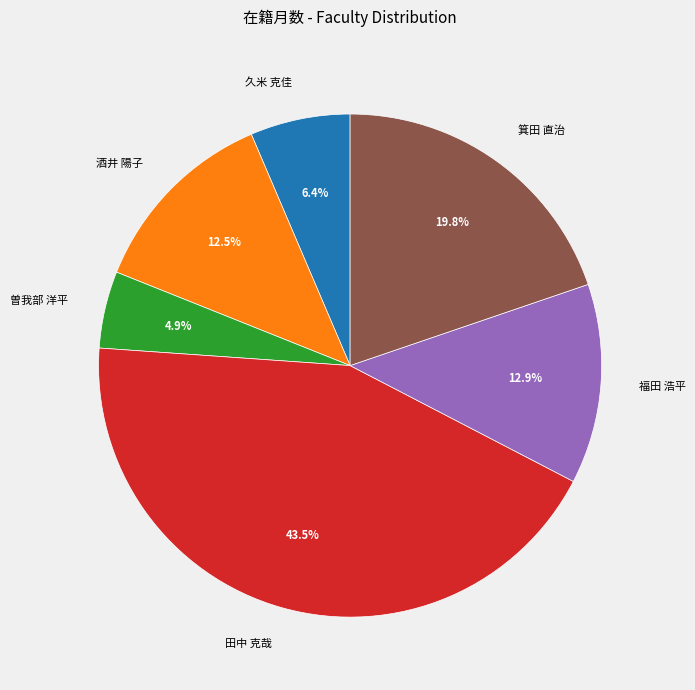

Between 田中 克哉 and 曽我部 洋平, which is larger?

田中 克哉